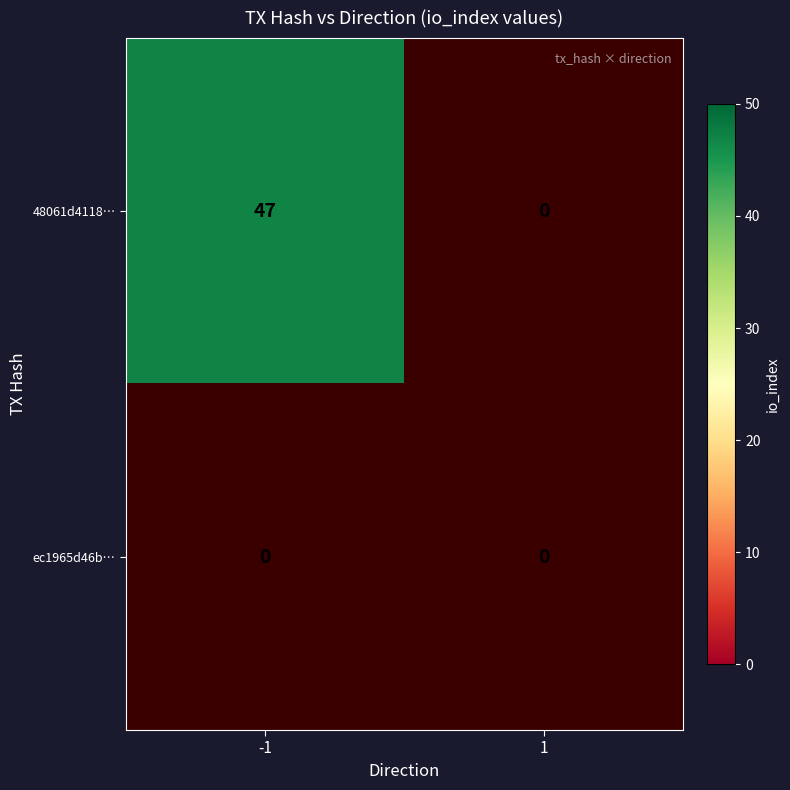

Which series has the largest range (max minus min)?

48061d4118a3717f5ce22d99b3cf74282a0343a